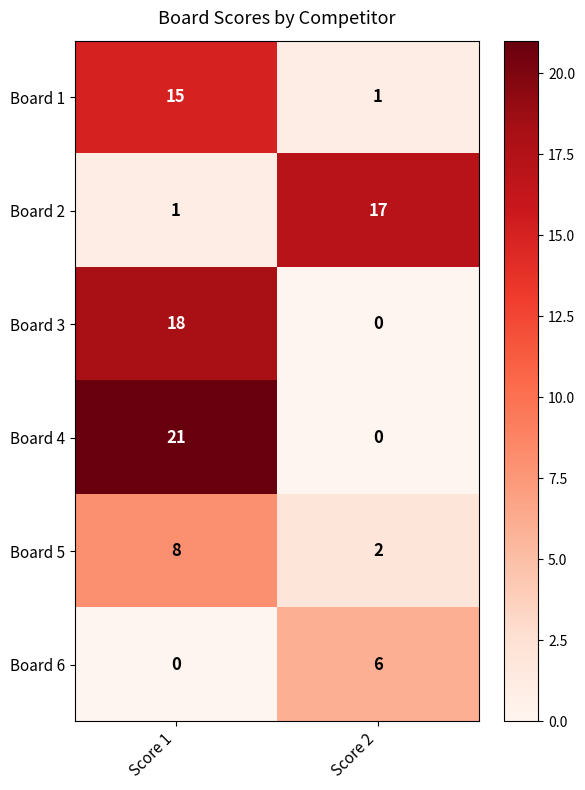

List the series in order of their peak value, lowest first.

Board 6, Board 5, Board 1, Board 2, Board 3, Board 4